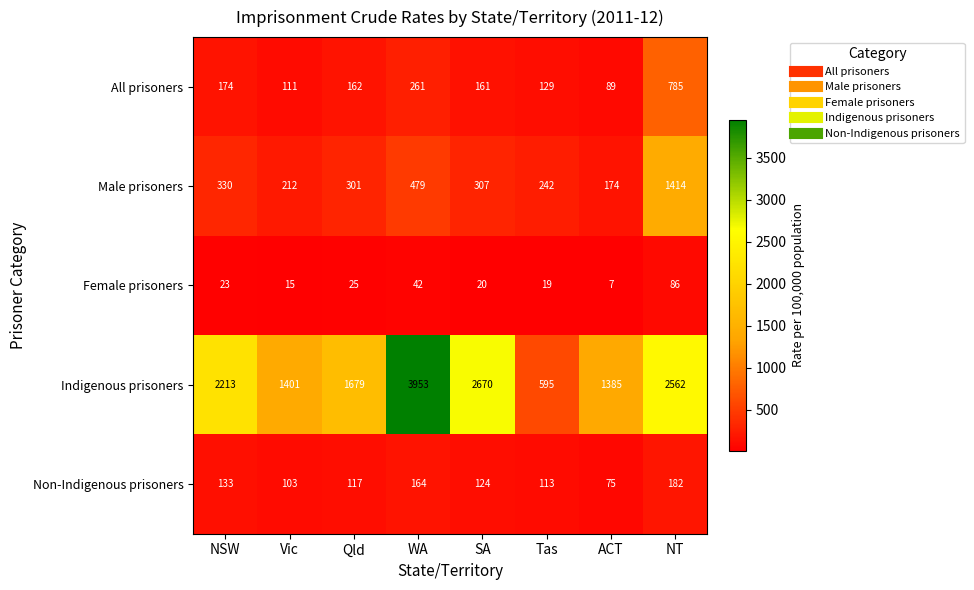

The Male prisoners series shows 174 at ACT. True or false?

True